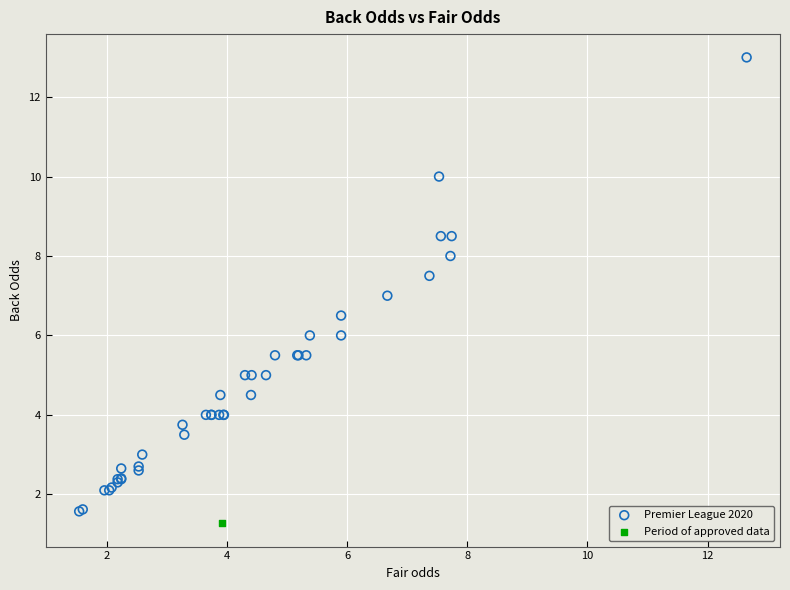

What are all the series names shown in the legend?

Premier League 2020, Period of approved data